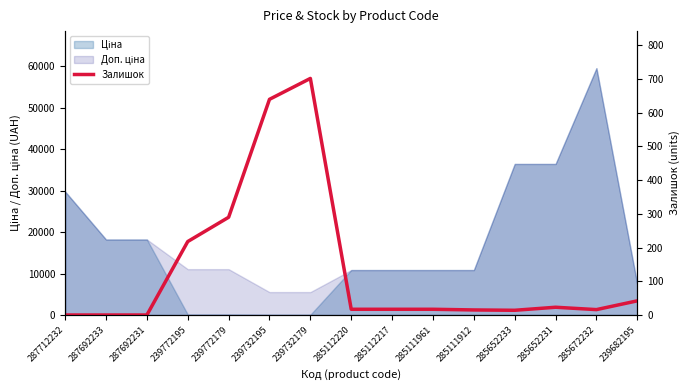

True or false: the data has more than 1 interior local peaks.

True